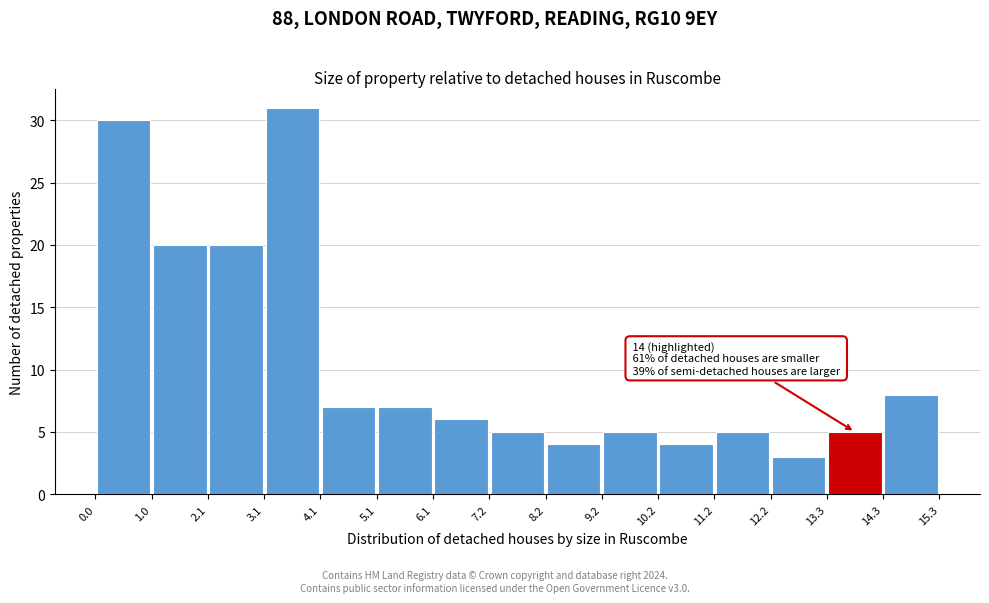

Which range on the x-axis has the tallest bar?

3.1 to 4.1